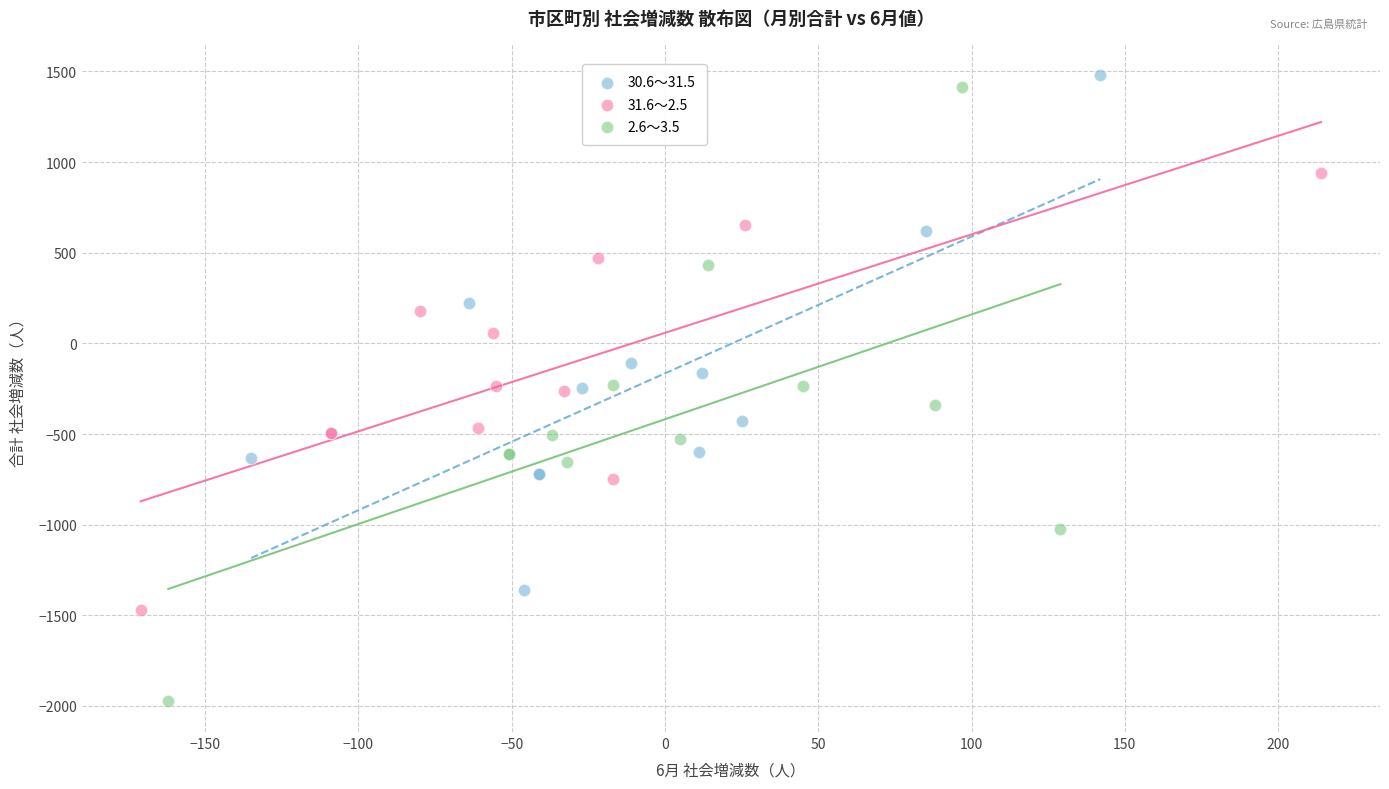

Which series contains the highest Y value?

30.6～31.5